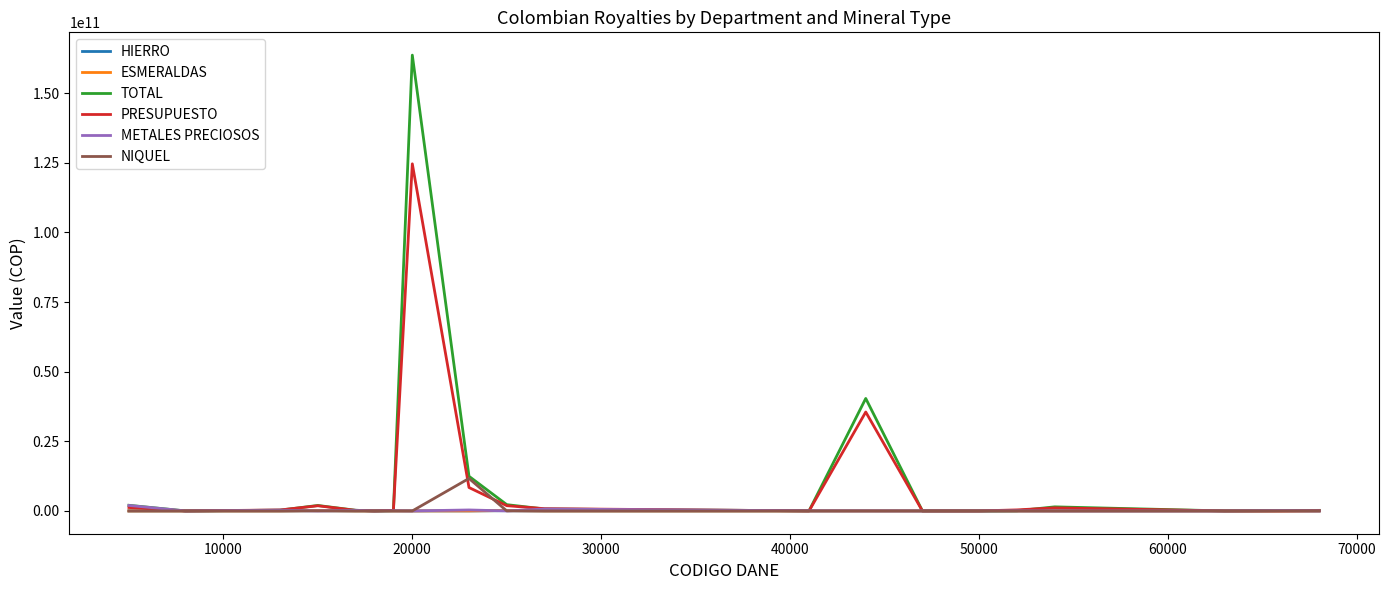

Which series has the widest spread of values?

TOTAL